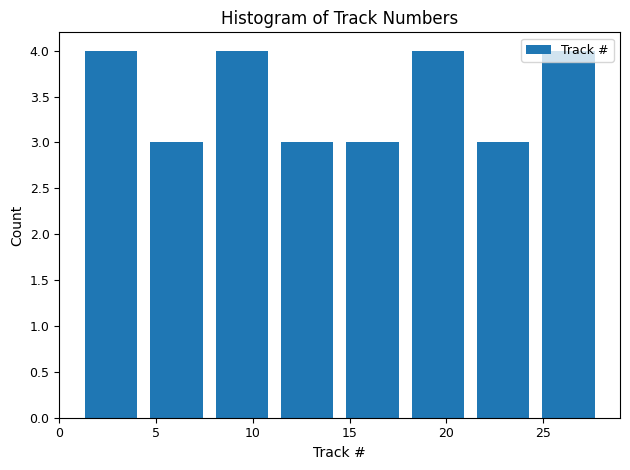

Reading left to right, transcribe this chart: for each bar, give the range it covers on the x-axis and its height. Neither the bar edges nor the heights are printed on the chart, so give them approximately, as read against the axes.

1.0 to 4.5: 4
4.5 to 8.0: 3
8.0 to 11.0: 4
11.0 to 14.5: 3
14.5 to 18.0: 3
18.0 to 21.5: 4
21.5 to 24.5: 3
24.5 to 28.0: 4